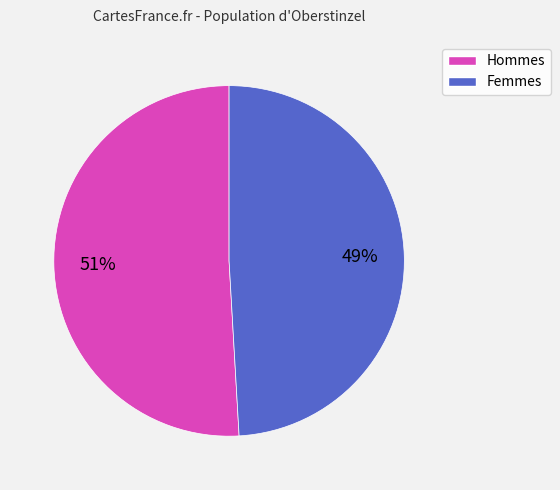

To the nearest percent, what is the difference between the largest and smallest slice percentages?

2%